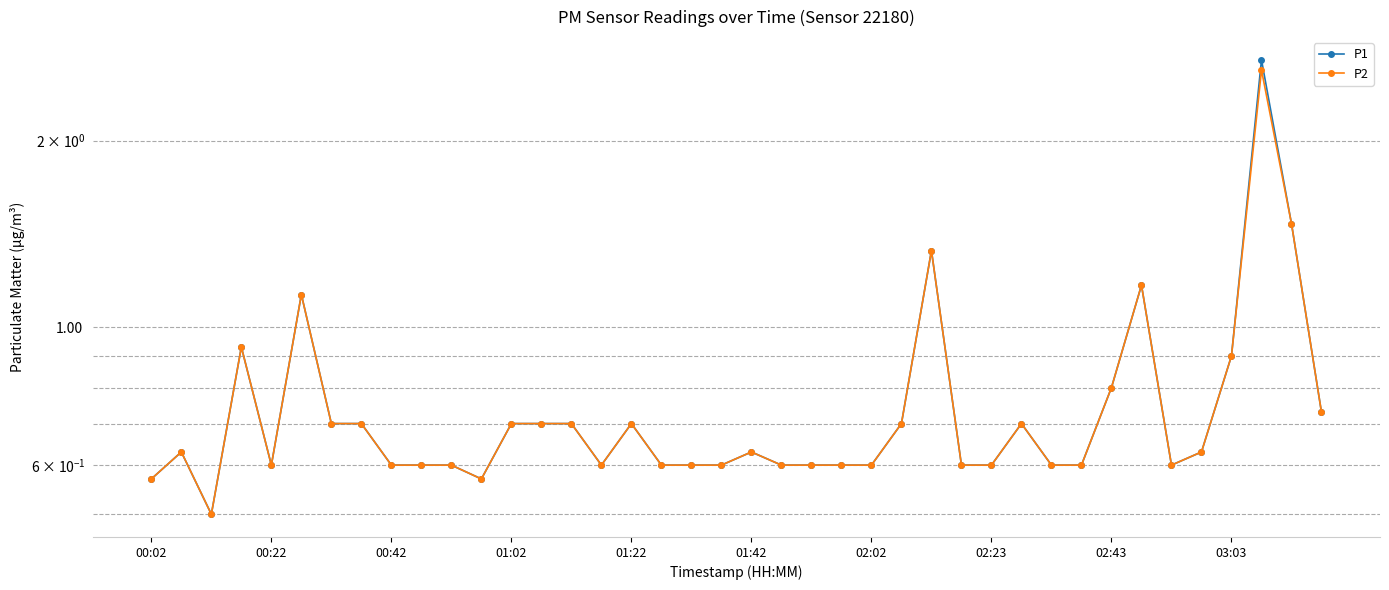

At which label does P1 reach its peak?

37